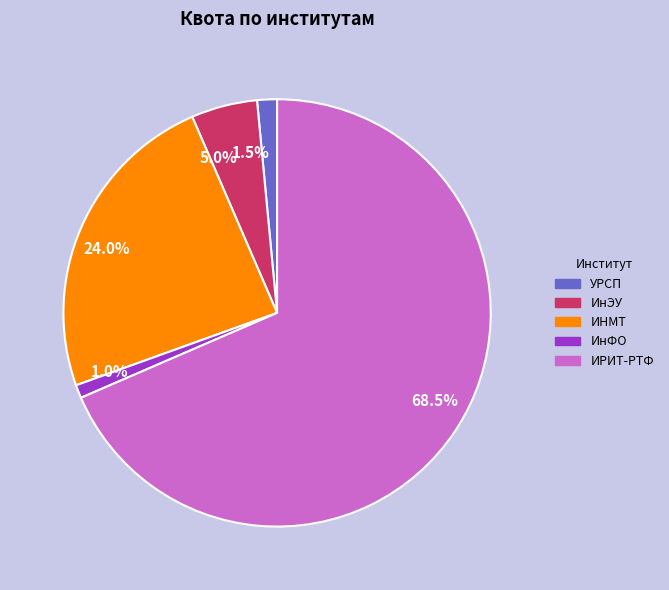

Combined, do 1.5% and 68.5% account for over 50%?

Yes